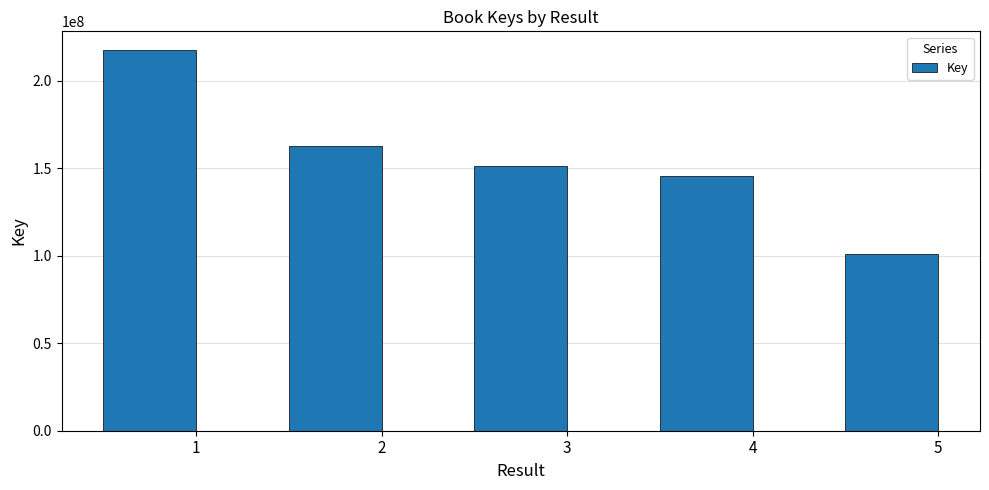

What is the average value?

155412512